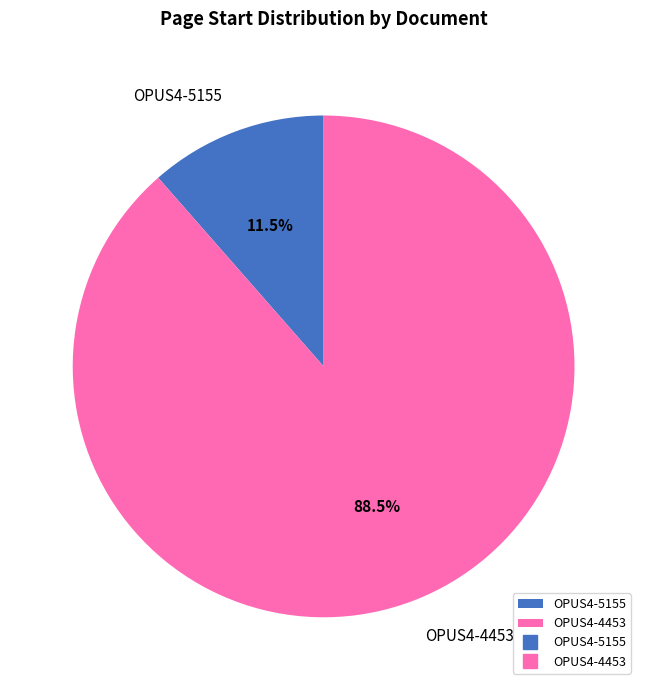

How many segments does this pie chart have?

2